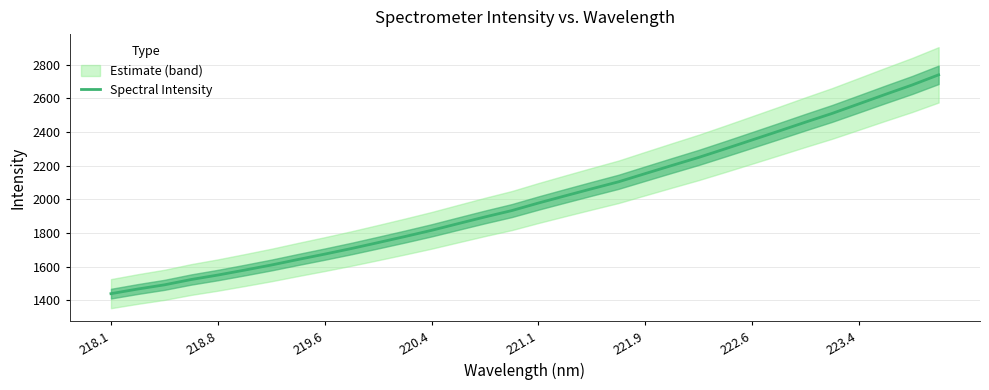

What is the highest value of the Spectral Intensity series?

2738.7